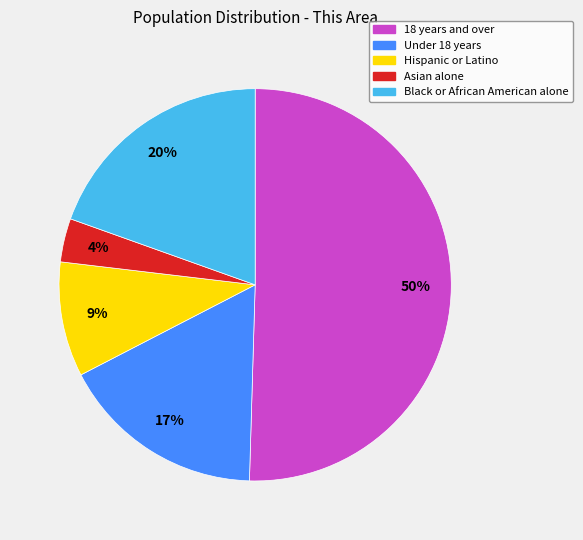

True or false: Under 18 years accounts for 31% of the total.

False